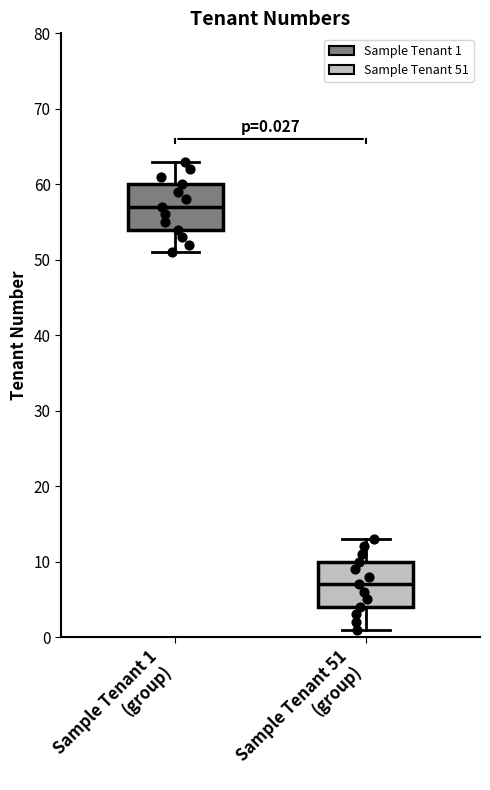

Which box's median line is the highest?

Sample Tenant 1 (group)